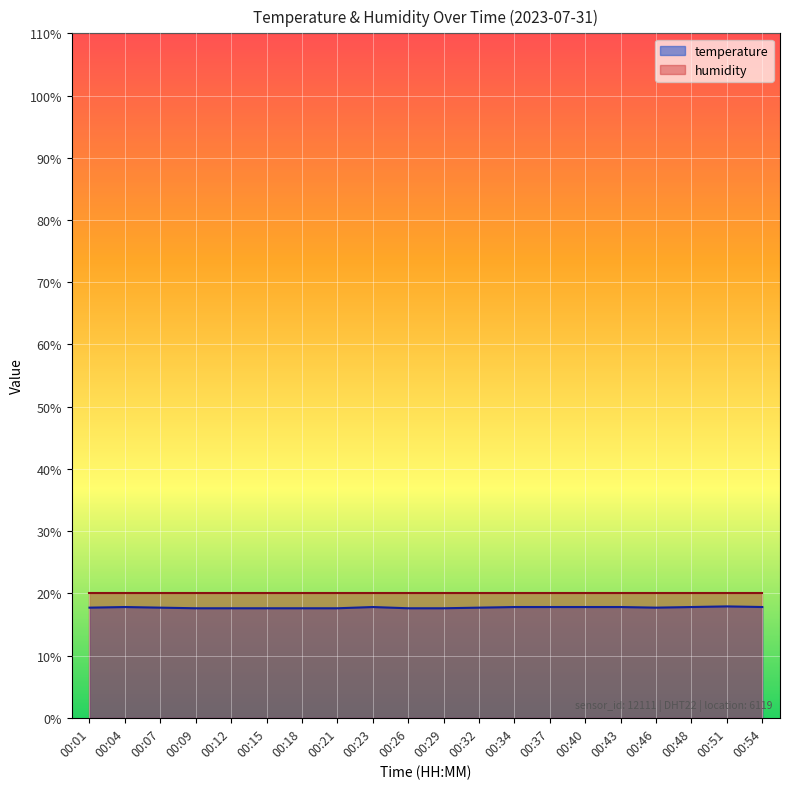

The value at 00:18 is 24.6. True or false?

False